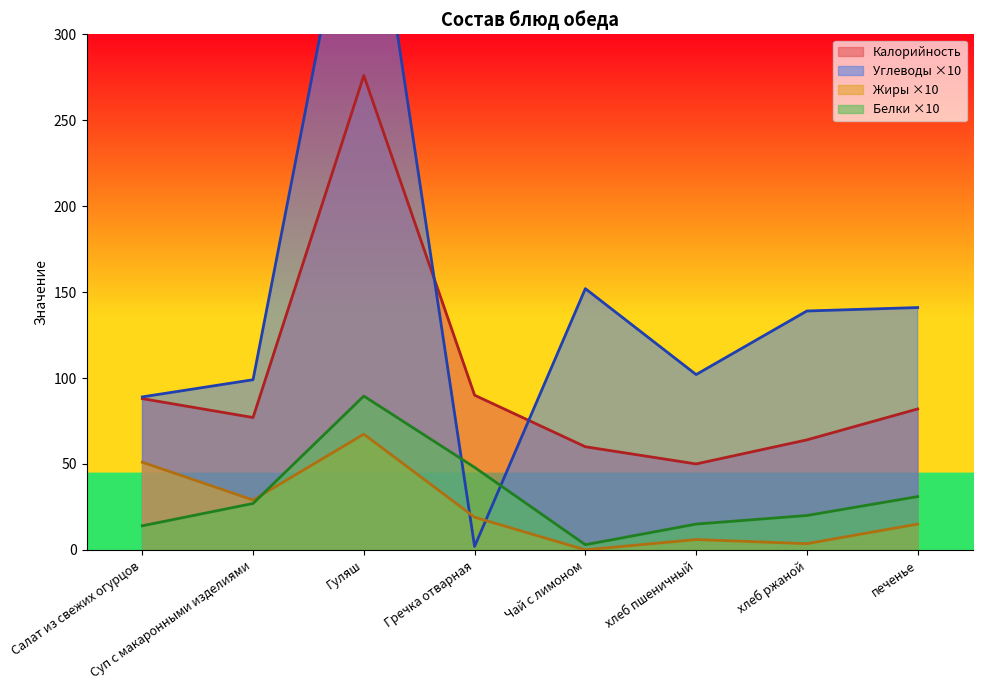

At which label does Белки first exceed 27?

Гуляш